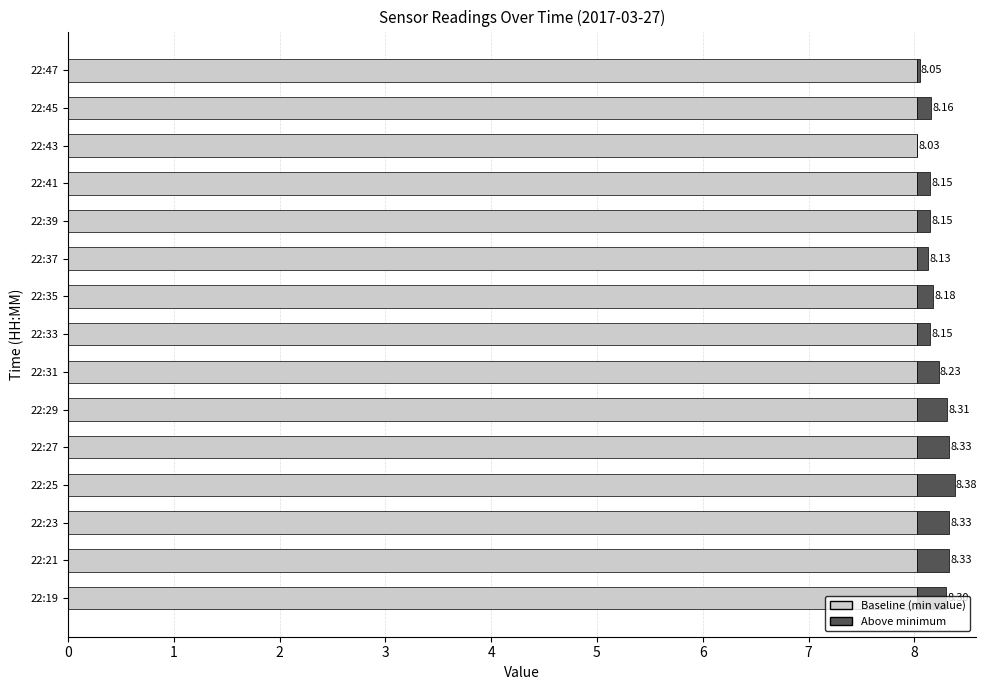

Are the bars horizontal?

Yes